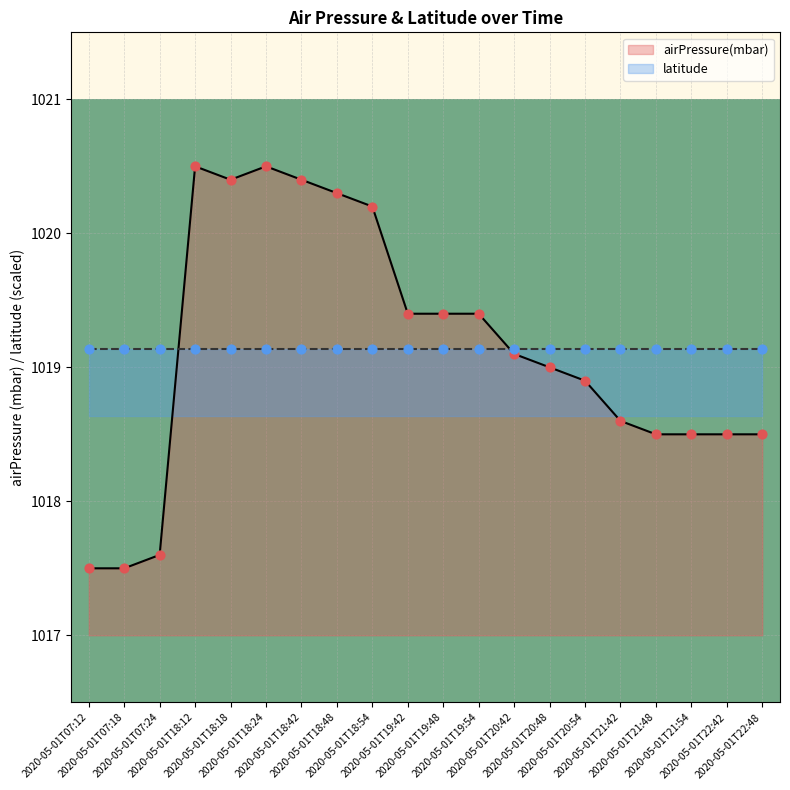

What is the ratio of the value at 2020-05-01T18:18 to the value at 2020-05-01T07:12?

1.0